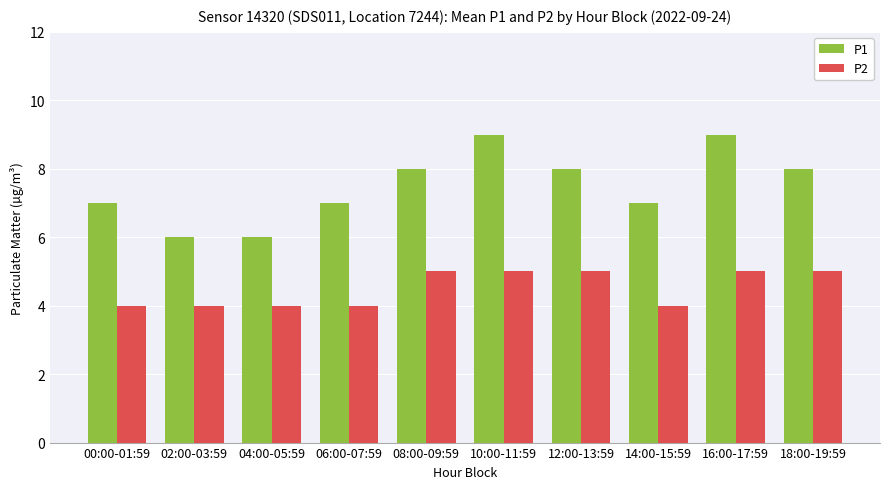

What is the highest value of the P2 series?

5